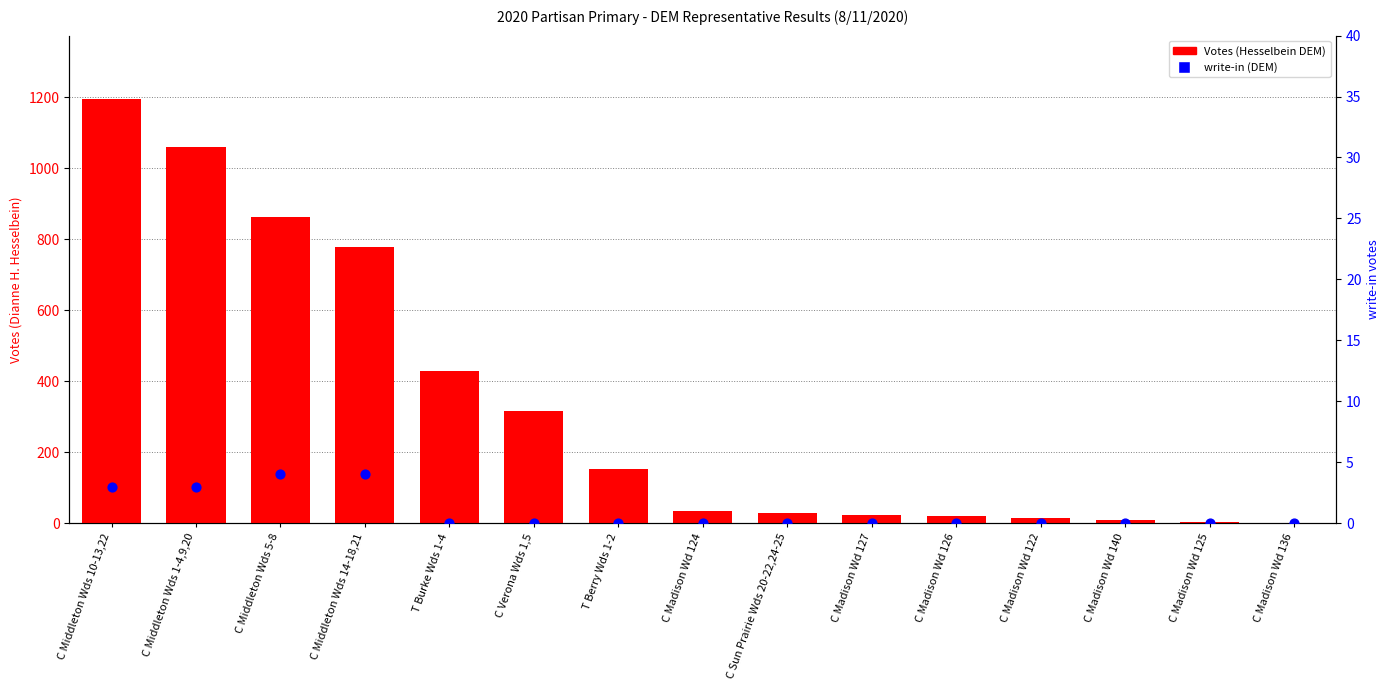

What is the total value across all series at C Verona Wds 1,5?

315